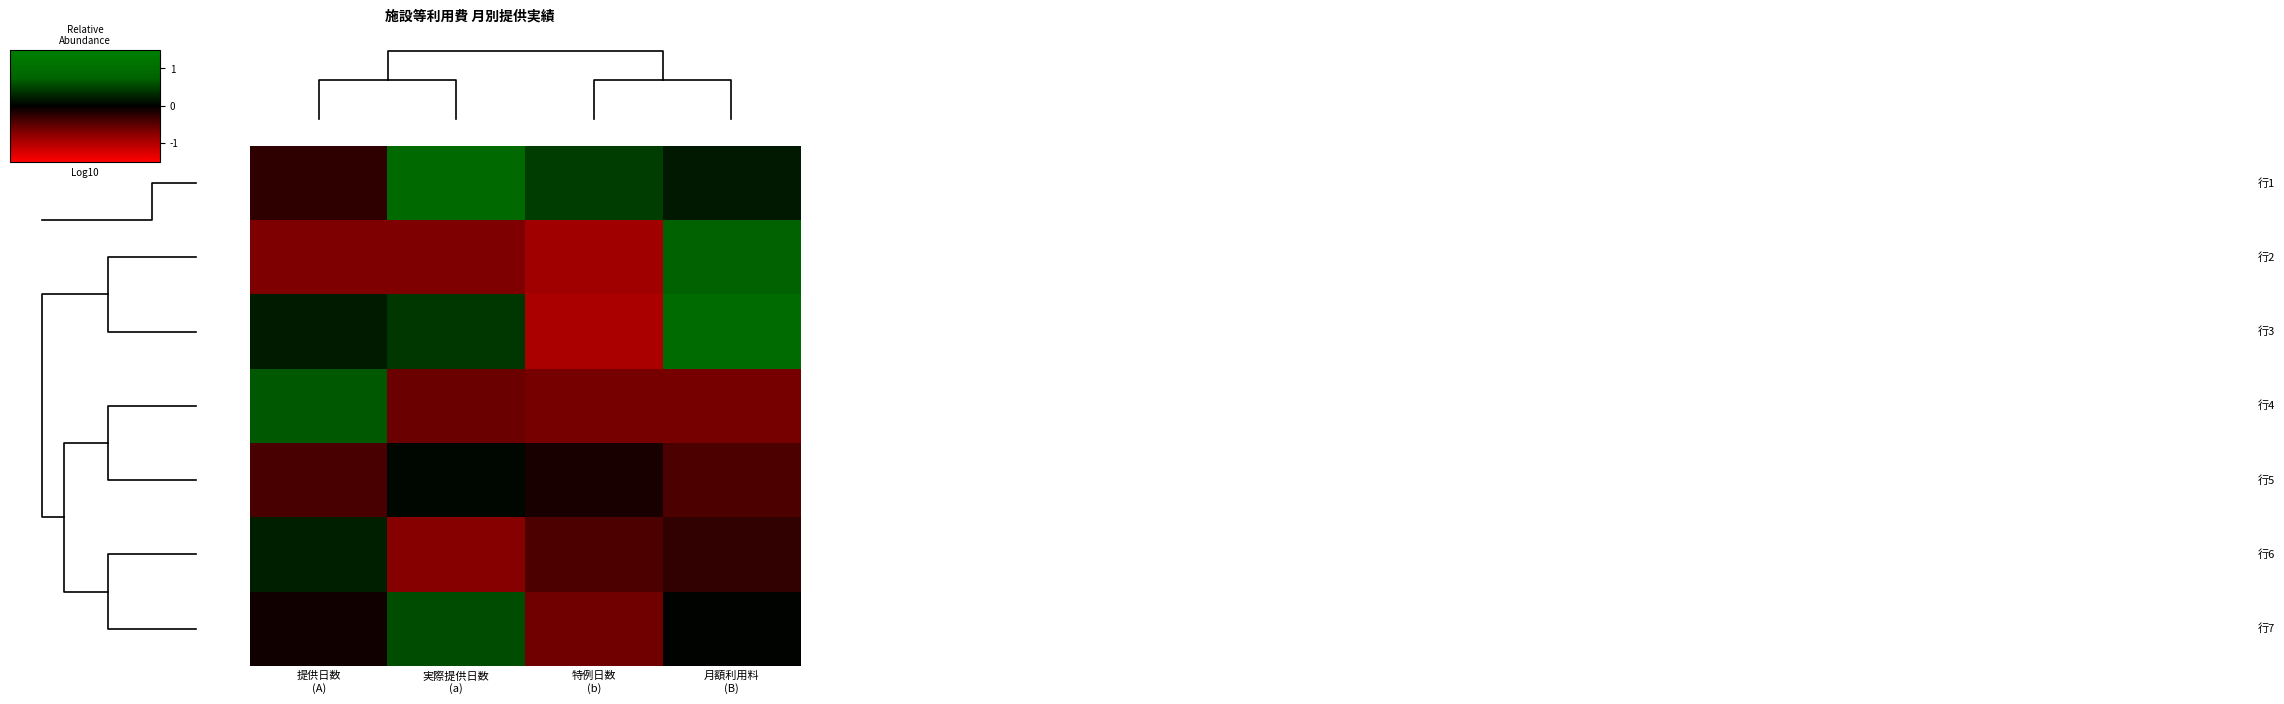

What is the spread (max minus min) of values at 提供日数
(A)?

1.4